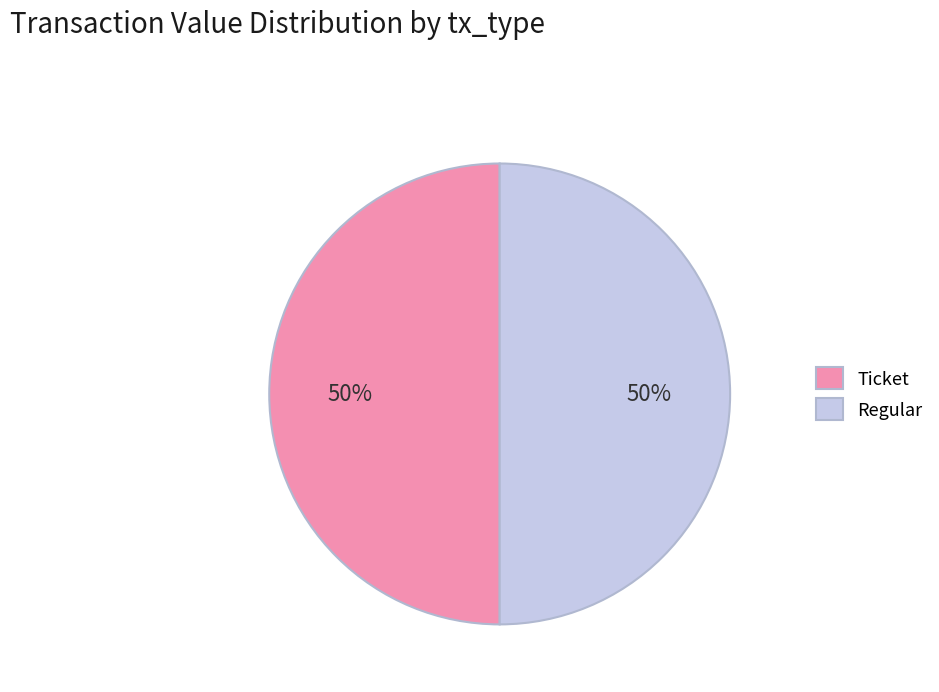

True or false: Regular accounts for 62% of the total.

False